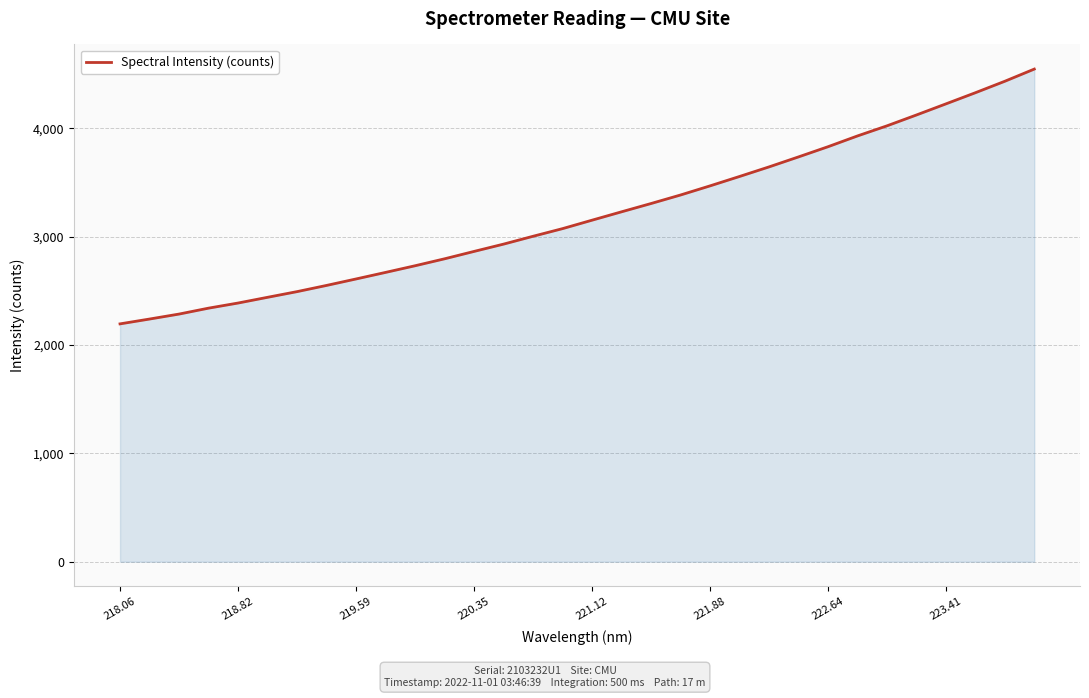

What is the difference between the maximum and minimum values?

2352.3